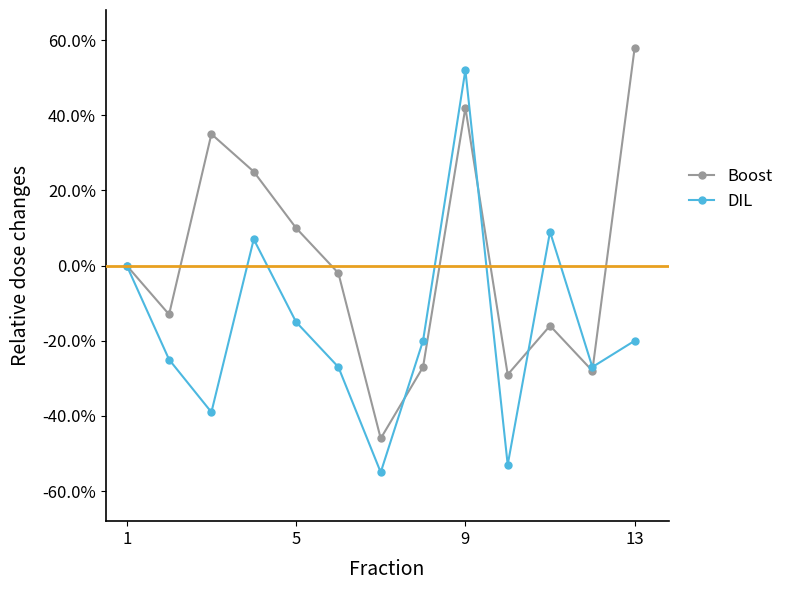

What is the difference between the maximum and minimum values in the Boost series?

1.0